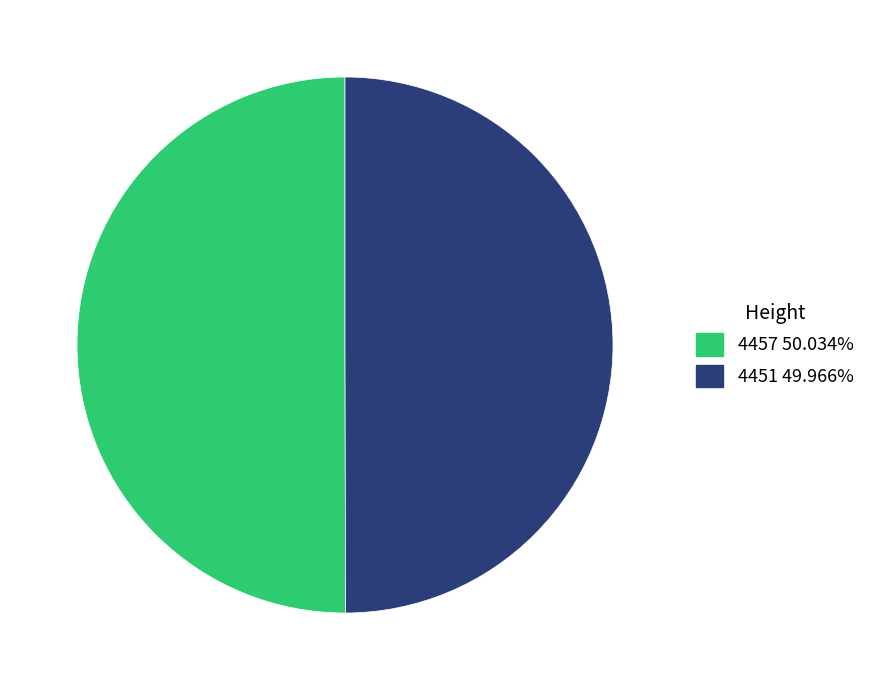

Combined, do 4457 50.034% and 4451 49.966% account for over 50%?

Yes